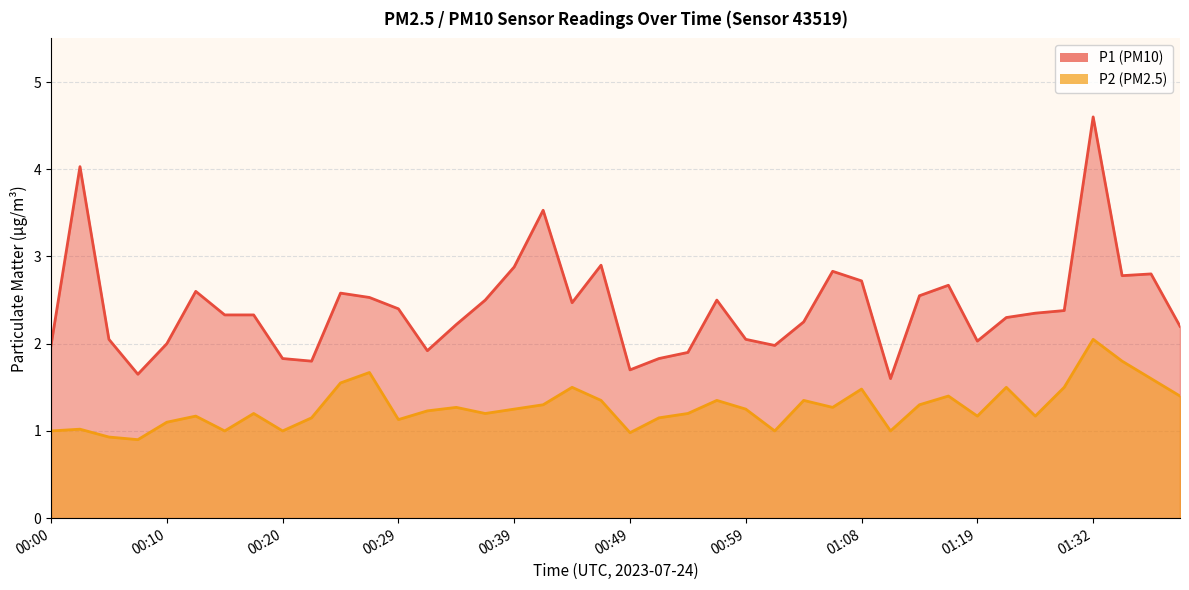

List the series in order of their peak value, highest first.

P1, P2